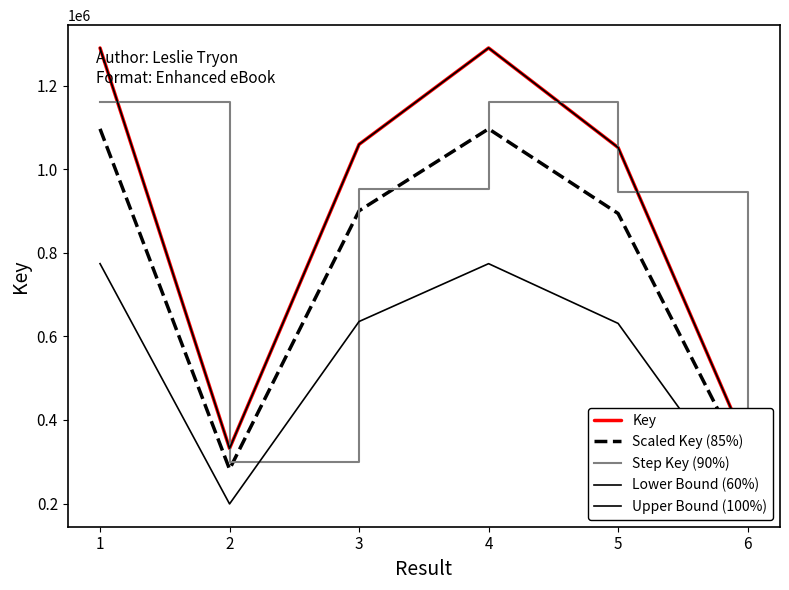

Reading right to left, transcribe all the data shown in this chart.

Key: 6=335681.0	5=1051691.0	4=1289867.0	3=1059248.0	2=332017.0	1=1289870.0
Scaled Key (85%): 6=285328.8	5=893937.3	4=1096386.9	3=900360.8	2=282214.5	1=1096389.5
Step Key (90%): 6=302112.9	5=946521.9	4=1160880.3	3=953323.2	2=298815.3	1=1160883.0
Lower Bound (60%): 6=201408.6	5=631014.6	4=773920.2	3=635548.8	2=199210.2	1=773922.0
Upper Bound (100%): 6=335681.0	5=1051691.0	4=1289867.0	3=1059248.0	2=332017.0	1=1289870.0